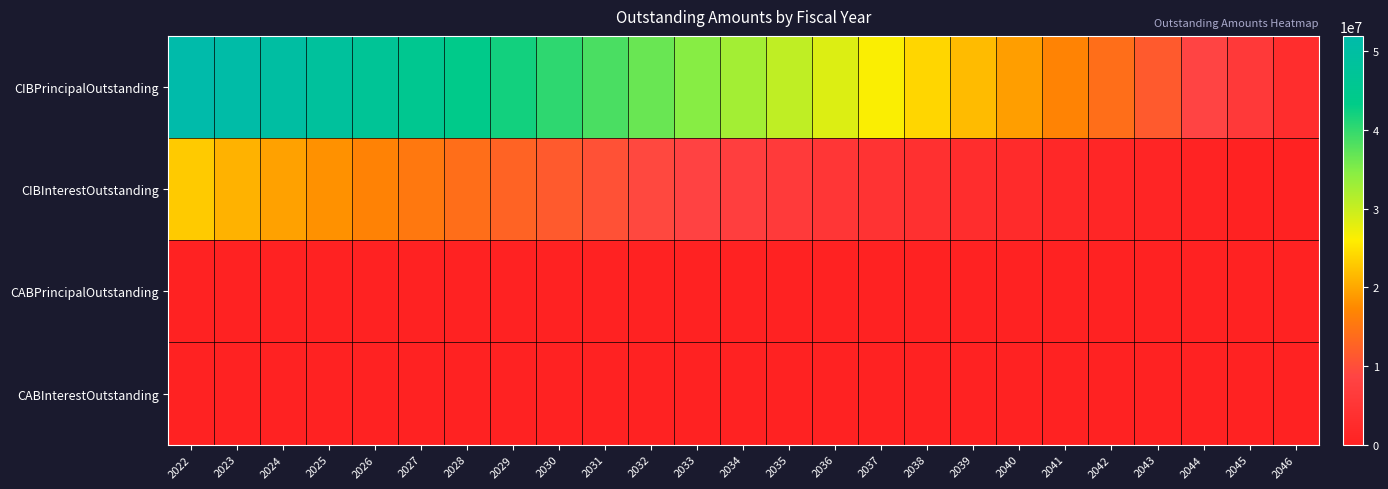

Which has a higher value, 2035 or 2032?

2032